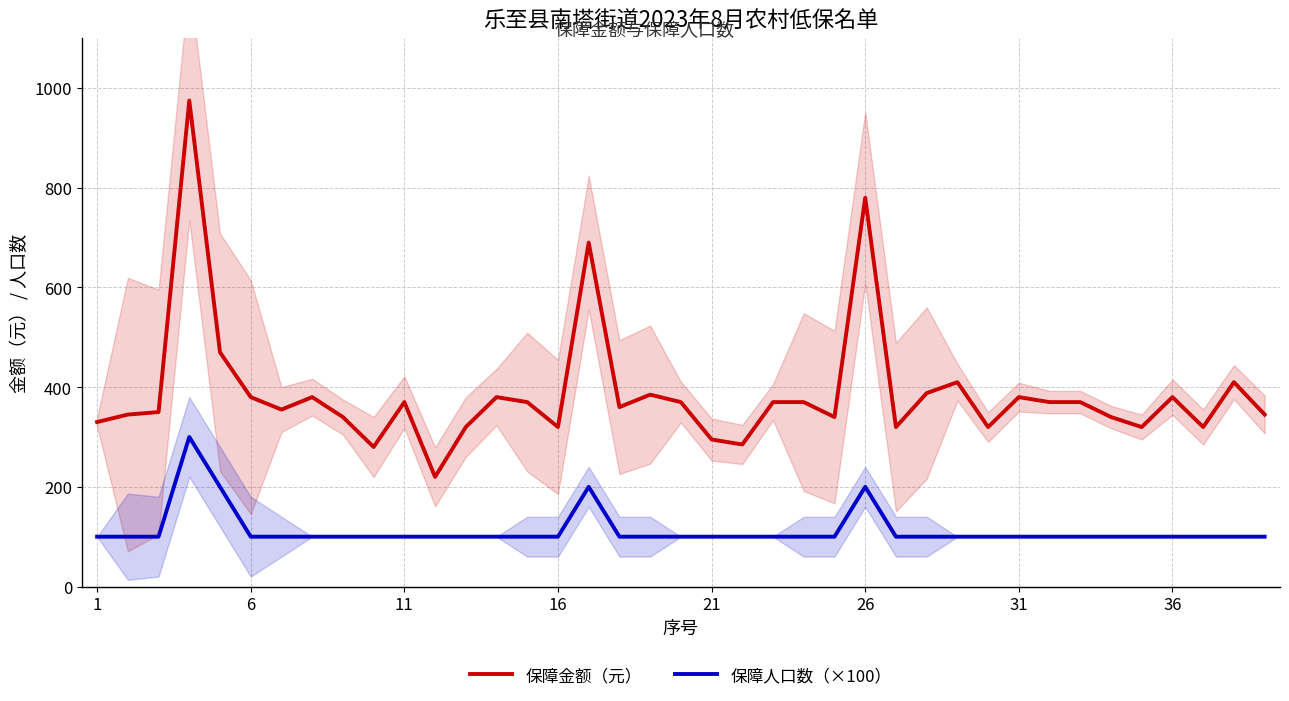

Reading left to right, extract all data points from this chart.

保障金额（元）: 330	345	350	975	470	380	355	380	340	280	370	220	320	380	370	320	690	360	385	370	295	285	370	370	340	780	320	388	410	320	380	370	370	340	320	380	320	410	345
保障人口数（×100）: 100	100	100	300	200	100	100	100	100	100	100	100	100	100	100	100	200	100	100	100	100	100	100	100	100	200	100	100	100	100	100	100	100	100	100	100	100	100	100